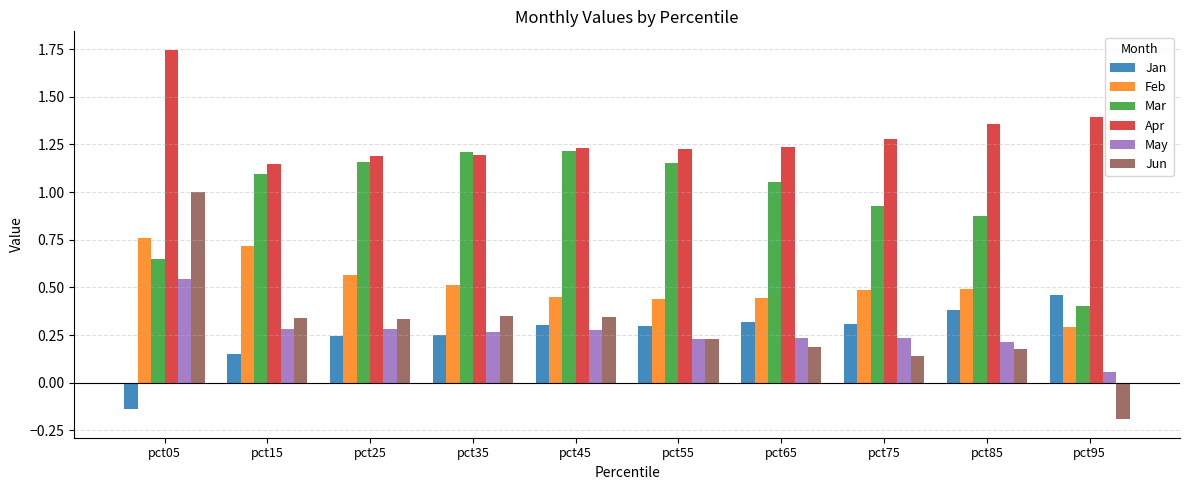

What is the sum of all May values?

2.6